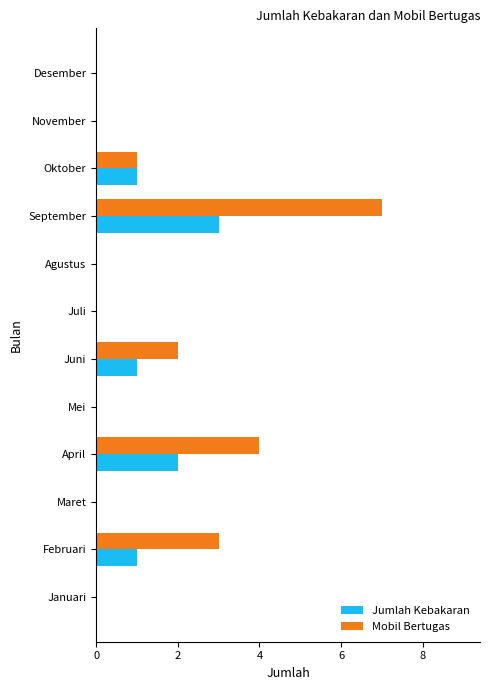

The Jumlah Kebakaran series shows 1 at Februari. True or false?

True